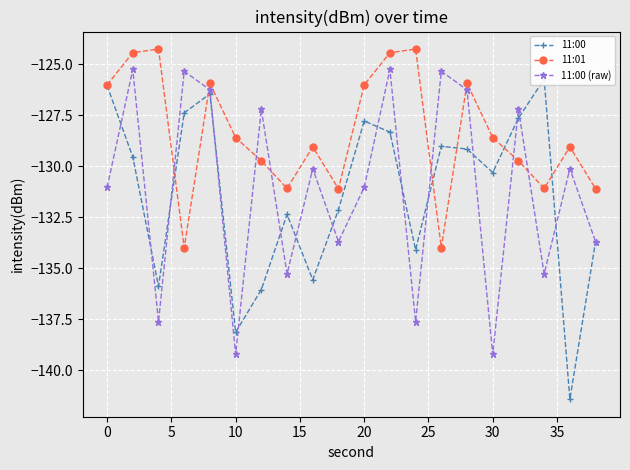

How many interior local valleys does the 11:00 series have?

6